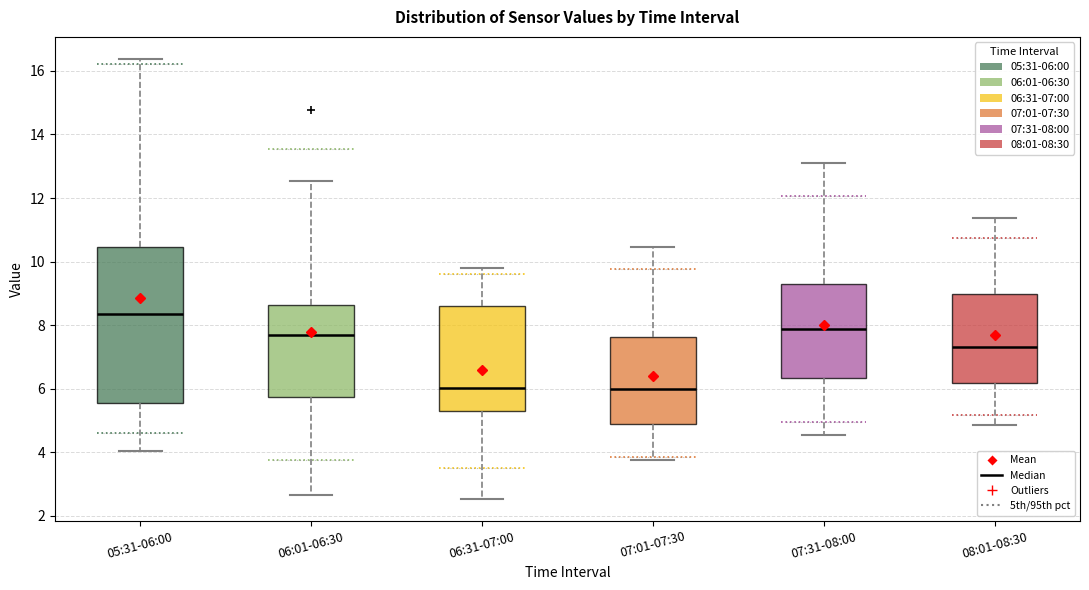

Reading left to right, read every box against the y-axis: the position of its median line, the range the box covers, and the ends of its whiskers. The values are not printed on the chart, so give them approximately, as read against the axis.

05:31-06:00: median 8.4, box 5.6 to 10.4, whiskers 4.0 to 16.4
06:01-06:30: median 7.6, box 5.8 to 8.6, whiskers 2.6 to 12.6
06:31-07:00: median 6.0, box 5.2 to 8.6, whiskers 2.6 to 9.8
07:01-07:30: median 6.0, box 4.8 to 7.6, whiskers 3.8 to 10.4
07:31-08:00: median 7.8, box 6.4 to 9.2, whiskers 4.6 to 13.2
08:01-08:30: median 7.4, box 6.2 to 9.0, whiskers 4.8 to 11.4